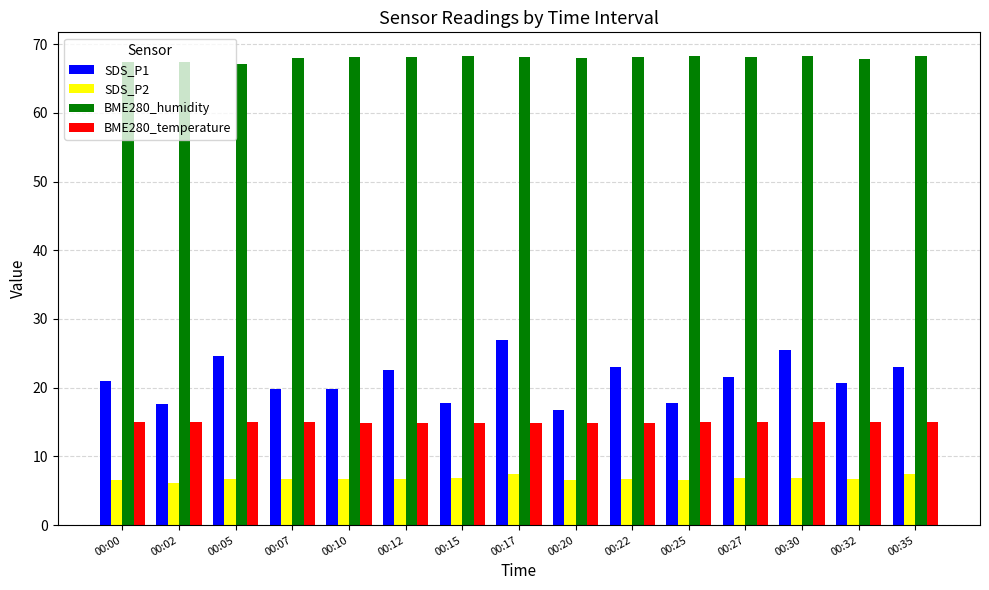

Which series has the widest spread of values?

SDS_P1